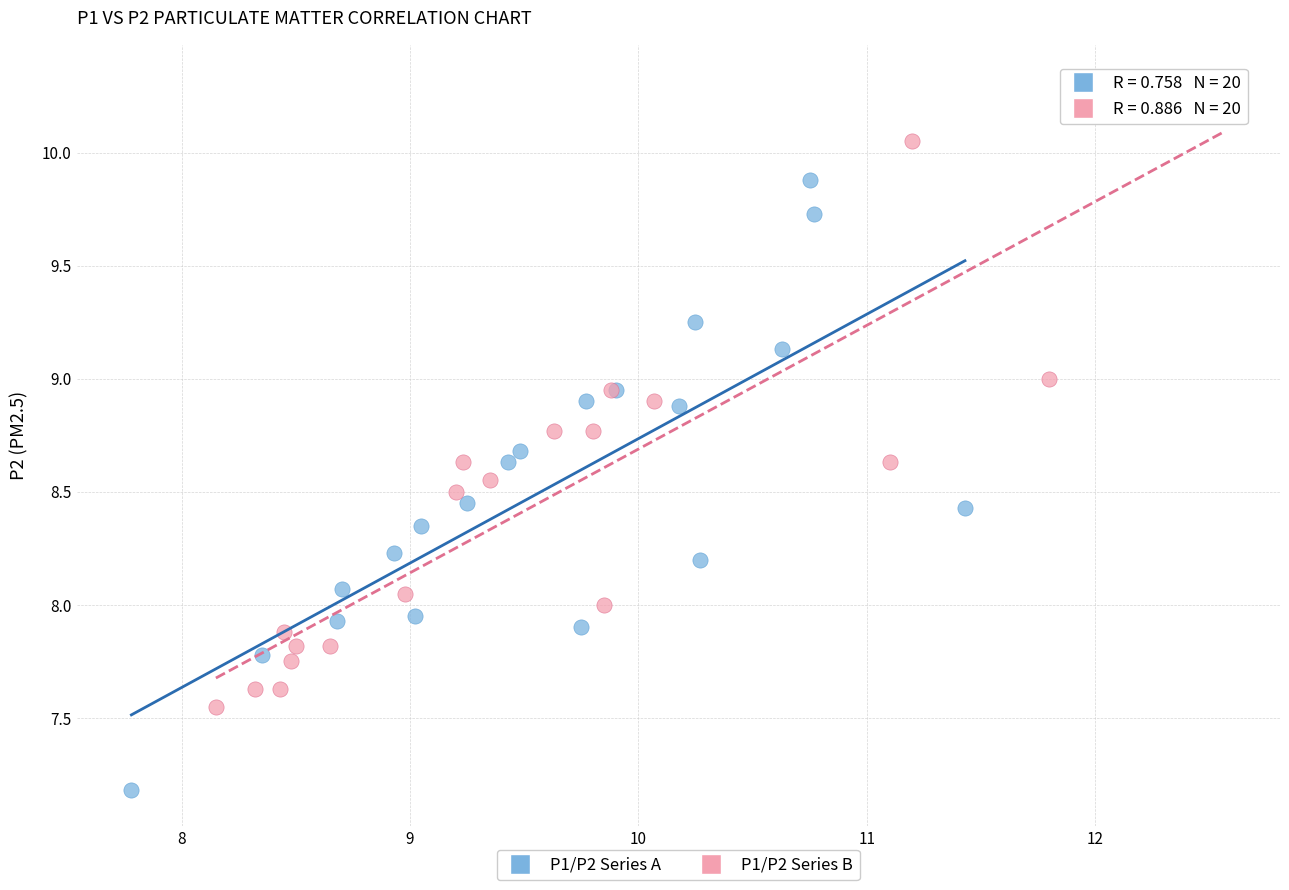

What are all the series names shown in the legend?

P1/P2 Series A, P1/P2 Series B